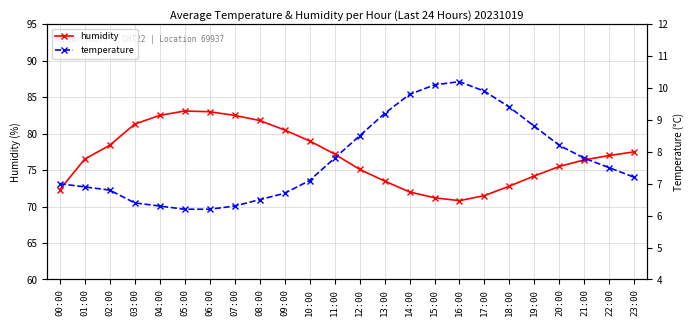

True or false: humidity and temperature intersect in this chart.

False